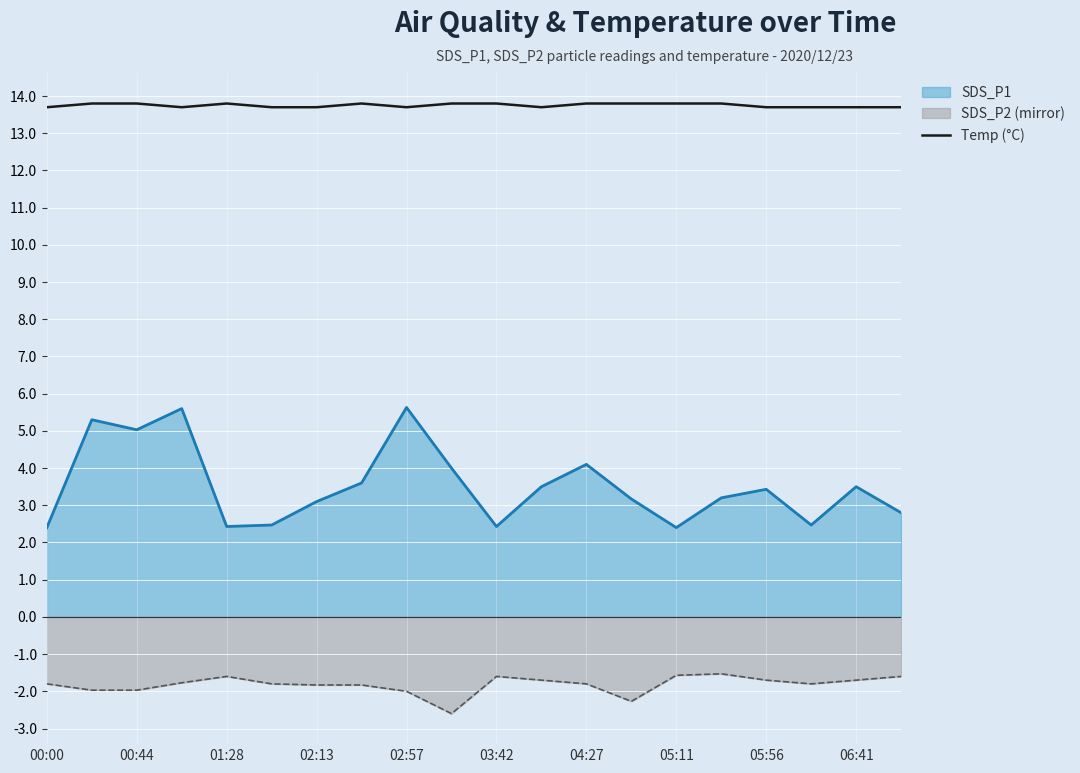

What is the difference between the maximum and minimum values in the SDS_P1 series?

3.2